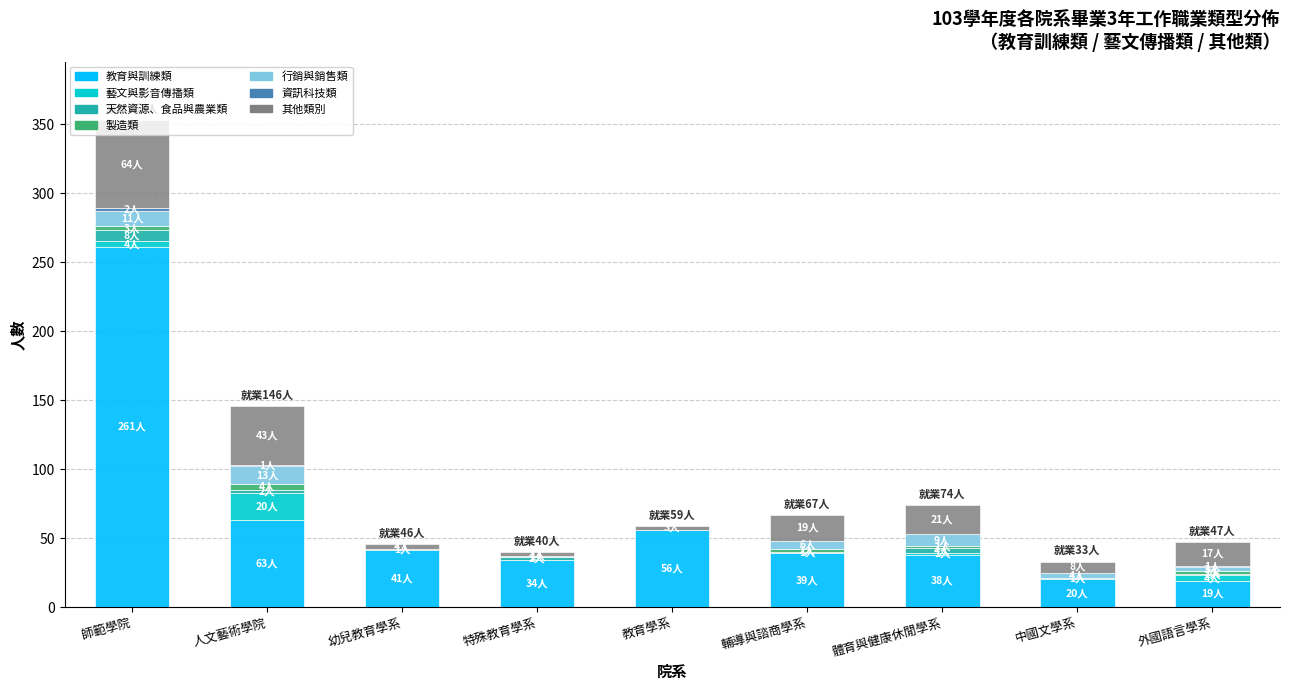

What is the highest value of the 教育與訓練類 series?

261